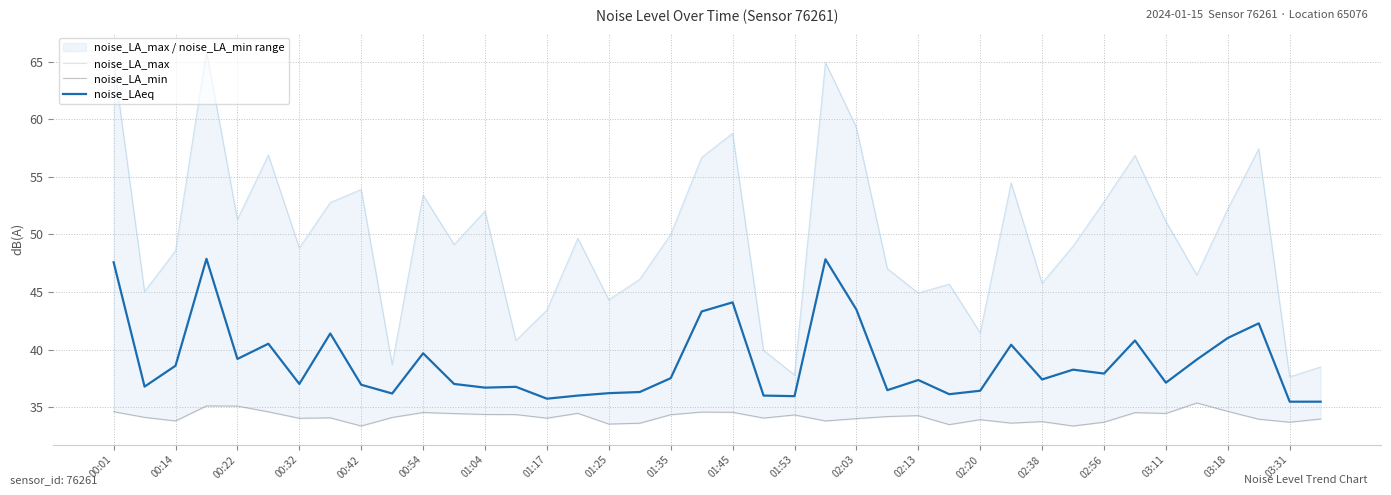

True or false: noise_LAeq has a value of 71.7 at 00:01.

False